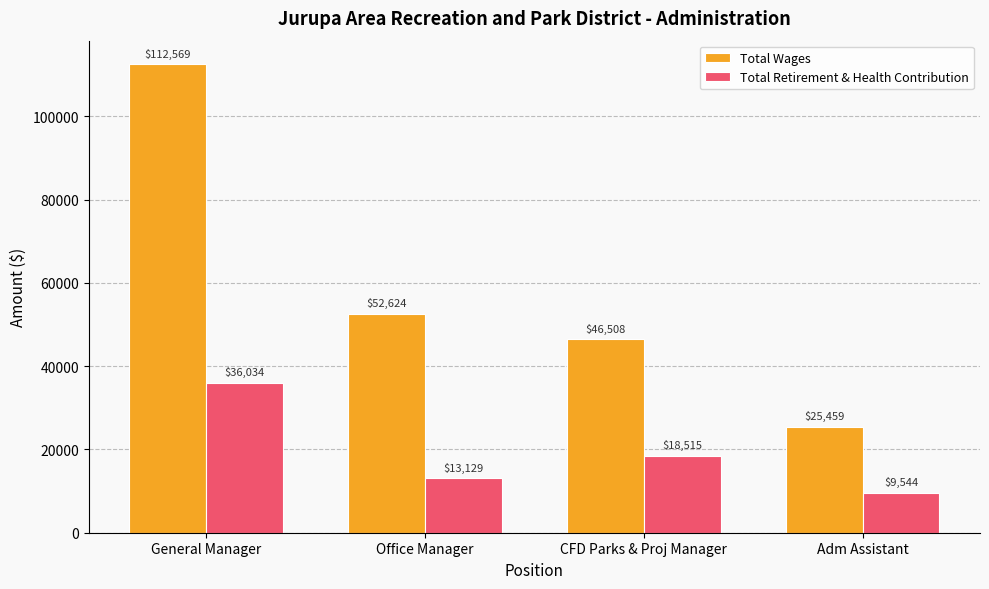

Which series has the largest total across all categories?

Total Wages